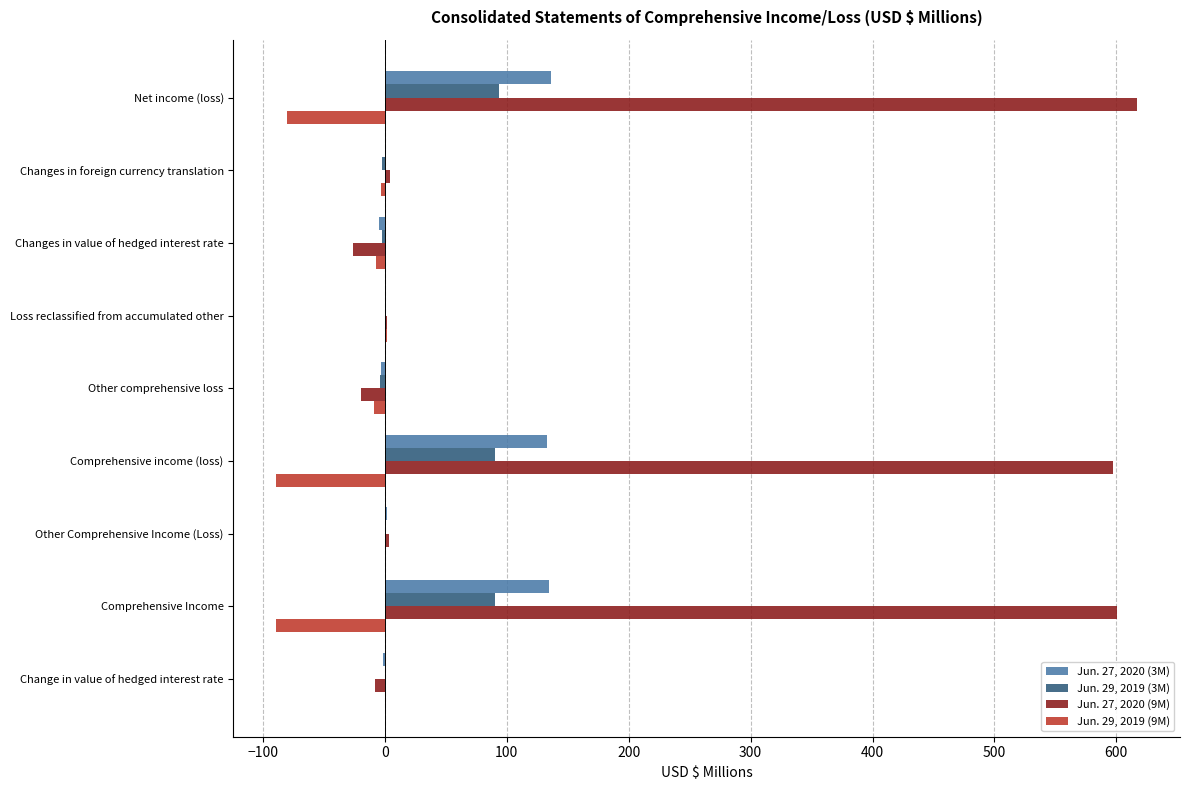

What is the sum of all Jun. 29, 2019 (3M) values?

267.3